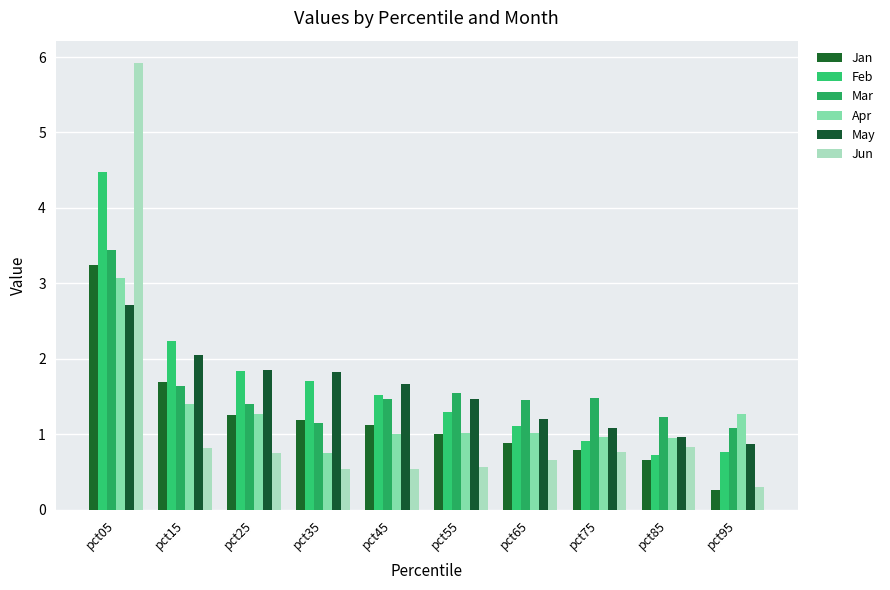

What are all the series names shown in the legend?

Jan, Feb, Mar, Apr, May, Jun